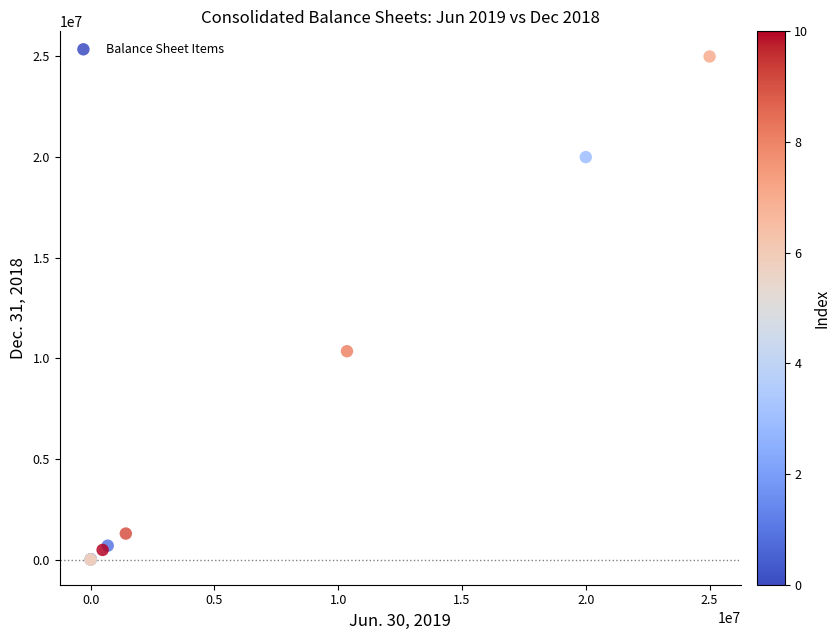

What Y value in the scatter plot is closest to 12500000?

10353155.0